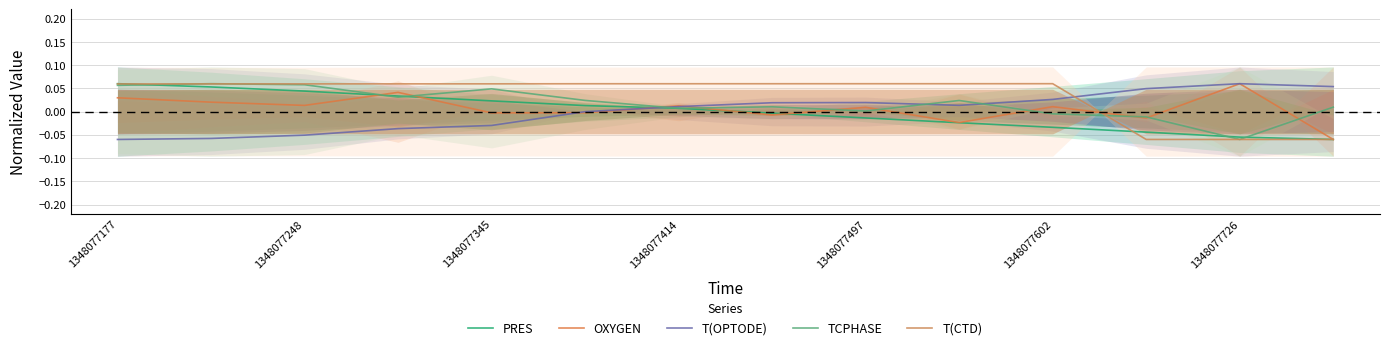

What is the greatest value displayed?

0.1